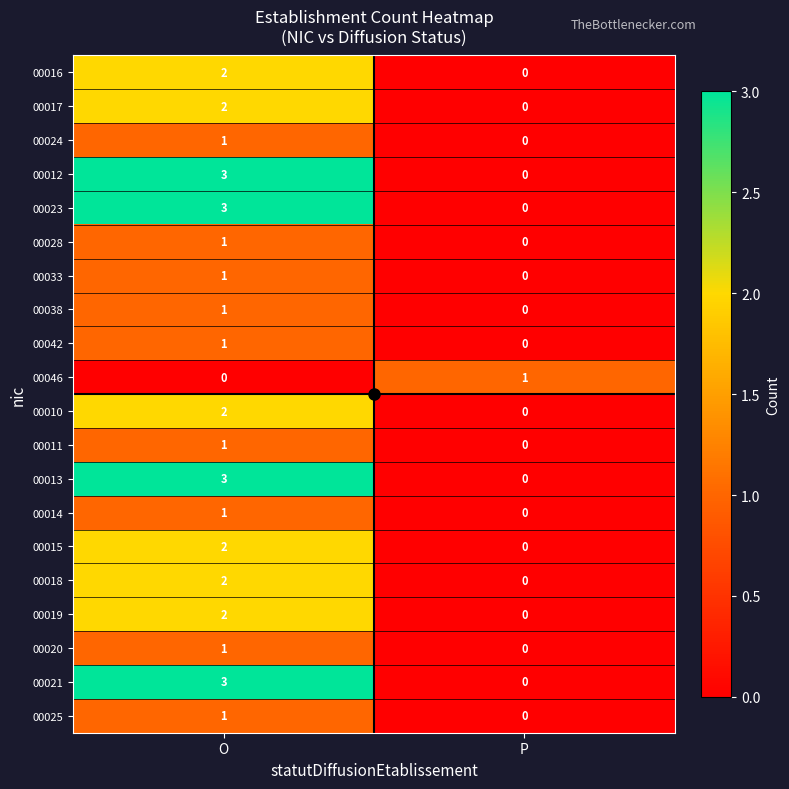

At which category is the sum across all series the highest?

O